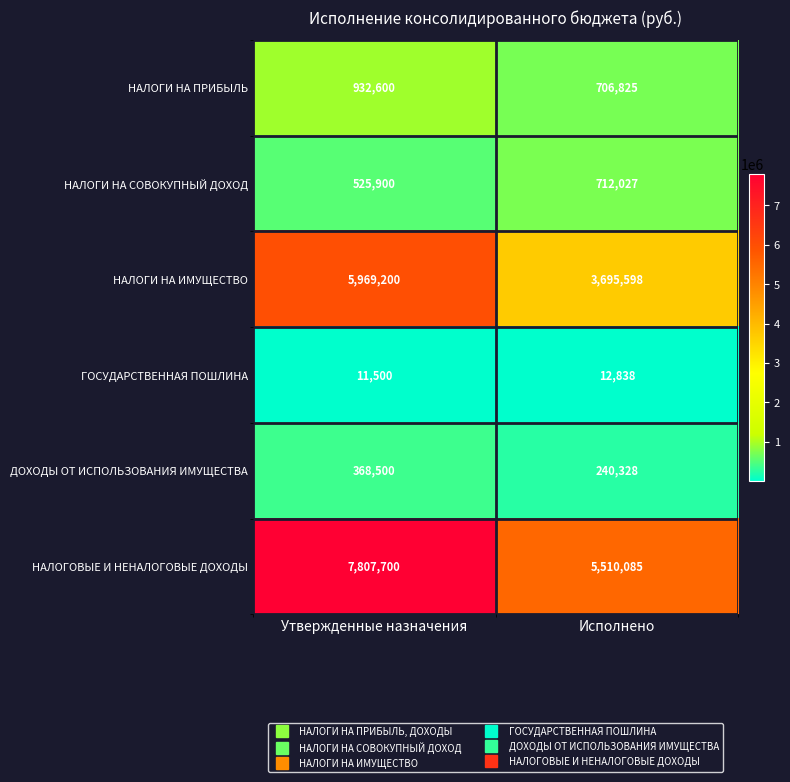

What is the difference between the maximum and minimum values in the НАЛОГОВЫЕ И НЕНАЛОГОВЫЕ ДОХОДЫ series?

2297615